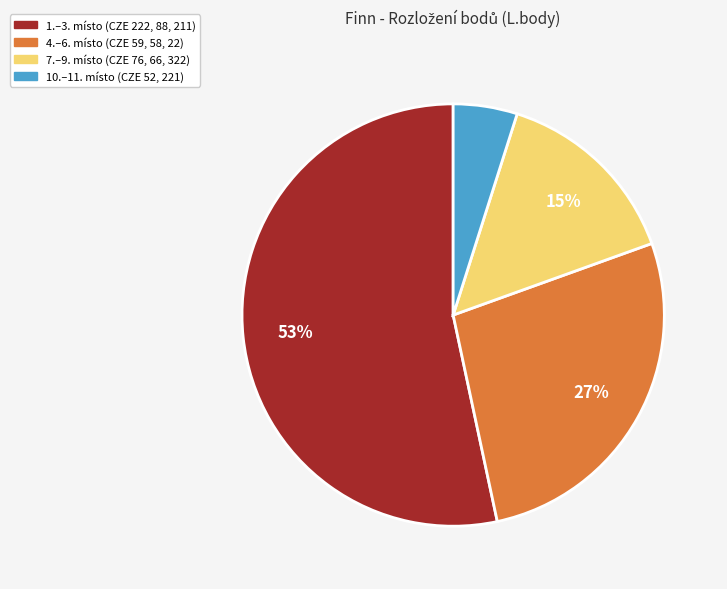

To the nearest percent, what is the difference between the largest and smallest slice percentages?

48%